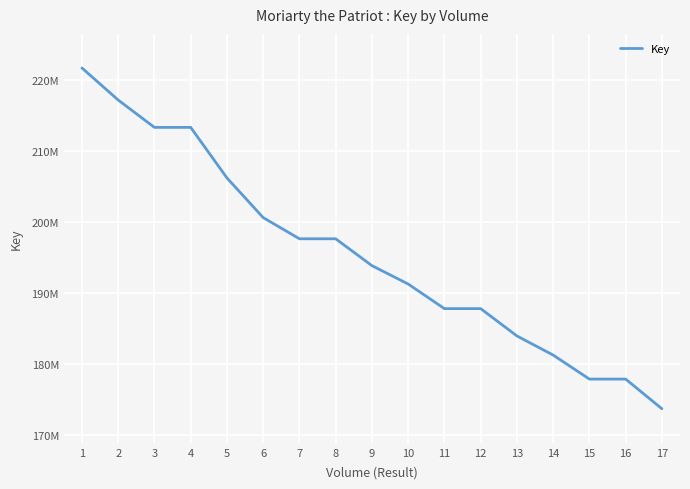

Rank the categories by value from lowest to highest.

17, 16, 15, 14, 13, 12, 11, 10, 9, 8, 7, 6, 5, 3, 4, 2, 1